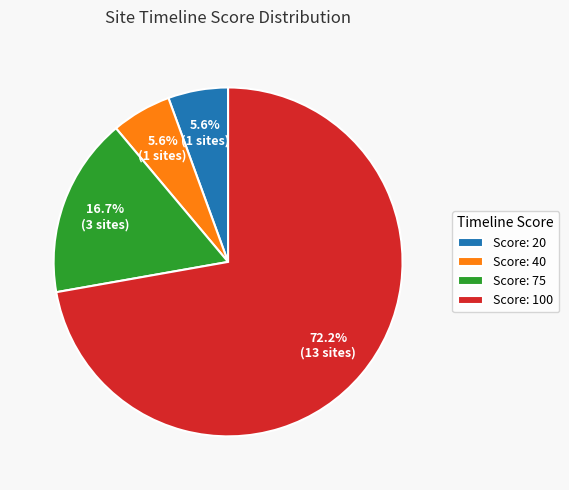

Does any single category account for the majority?

Yes